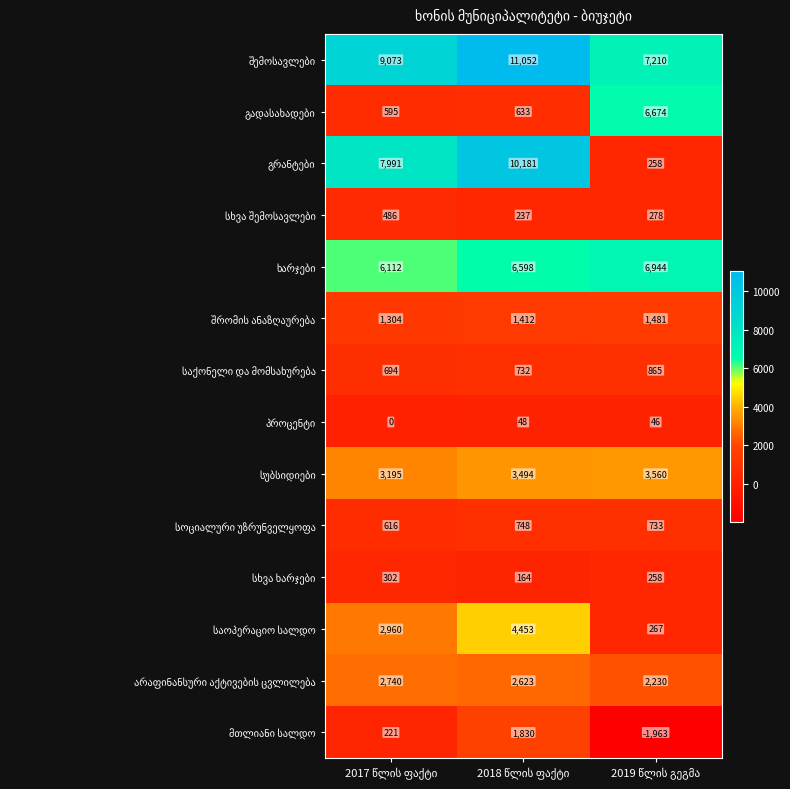

What is the minimum value shown in the chart?

-1963